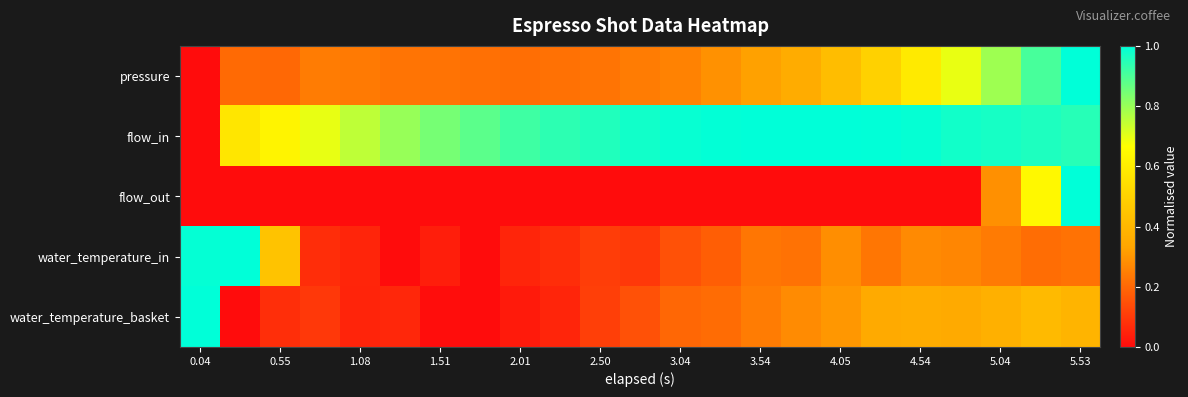

Reading left to right, list all the values displayed in this chart.

pressure: 0.0	0.2	0.2	0.2	0.2	0.2	0.2	0.2	0.2	0.2	0.2	0.2	0.3	0.3	0.3	0.4	0.4	0.5	0.6	0.7	0.8	0.9	1.0
flow_in: 0.0	0.6	0.6	0.7	0.8	0.8	0.8	0.9	0.9	0.9	1.0	1.0	1.0	1.0	1.0	1.0	1.0	1.0	1.0	1.0	1.0	1.0	0.9
flow_out: 0.0	0.0	0.0	0.0	0.0	0.0	0.0	0.0	0.0	0.0	0.0	0.0	0.0	0.0	0.0	0.0	0.0	0.0	0.0	0.0	0.3	0.6	1.0
water_temperature_in: 1.0	1.0	0.4	0.1	0.1	0.0	0.0	0.0	0.1	0.1	0.1	0.1	0.1	0.2	0.2	0.2	0.3	0.2	0.3	0.3	0.2	0.2	0.2
water_temperature_basket: 1.0	0.0	0.1	0.1	0.1	0.1	0.0	0.0	0.0	0.1	0.1	0.1	0.2	0.2	0.2	0.3	0.3	0.4	0.4	0.4	0.4	0.4	0.4